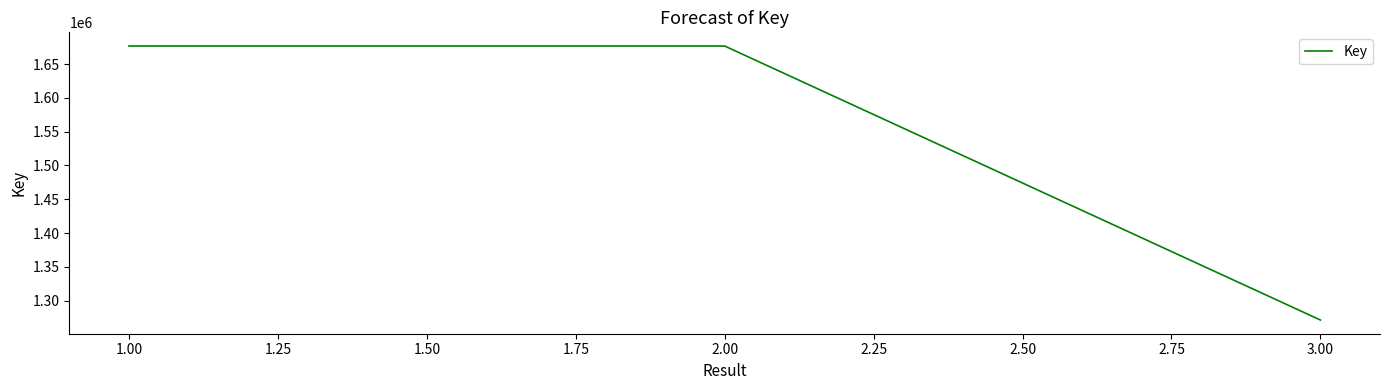

What is the average value?

1541555